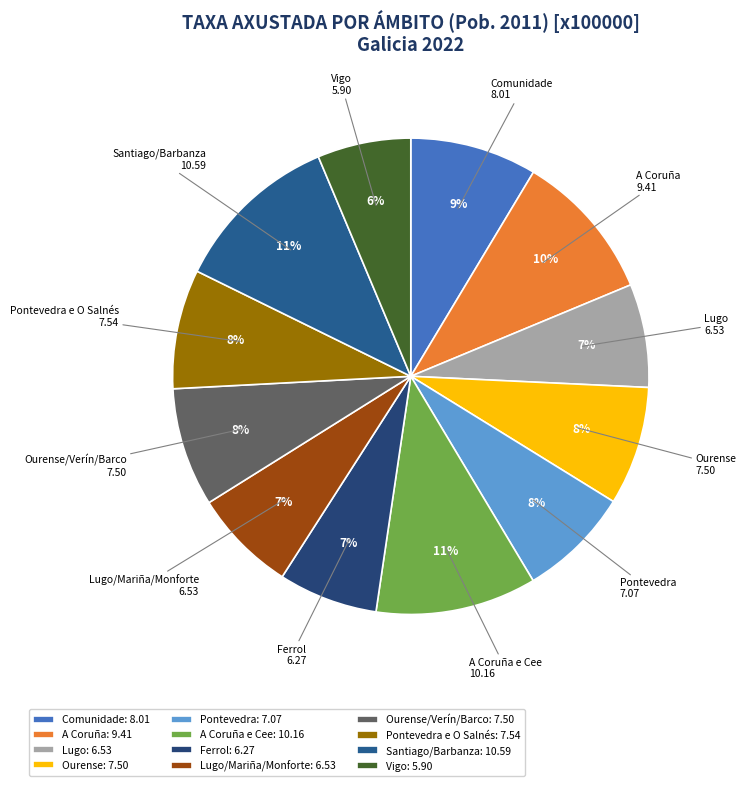

Is there any slice that represents more than half of the pie?

No